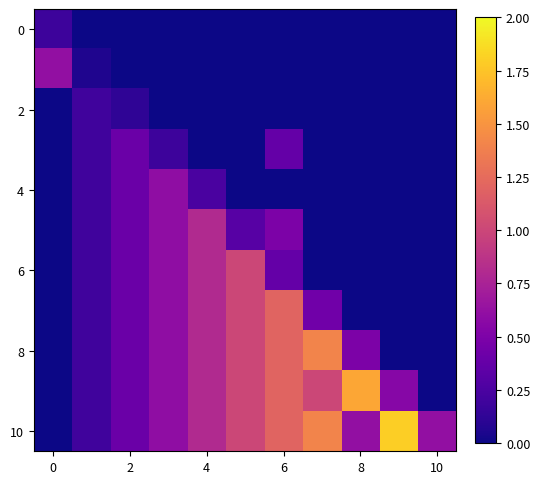

At which category is the sum across all series the highest?

6